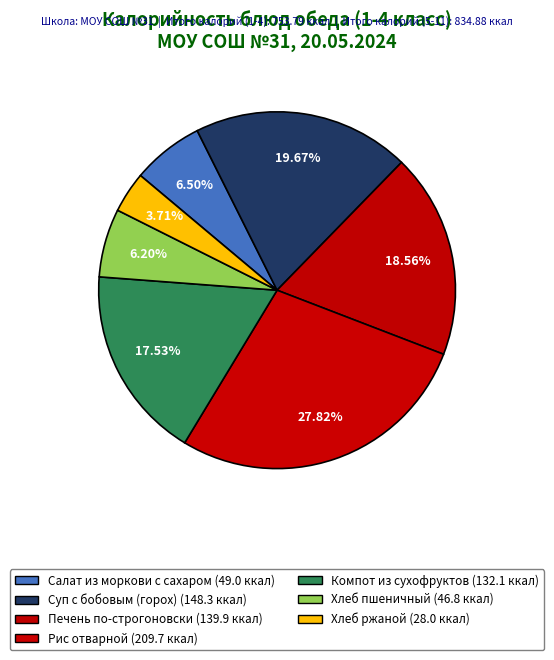

Which category has the biggest portion of the pie?

Рис отварной